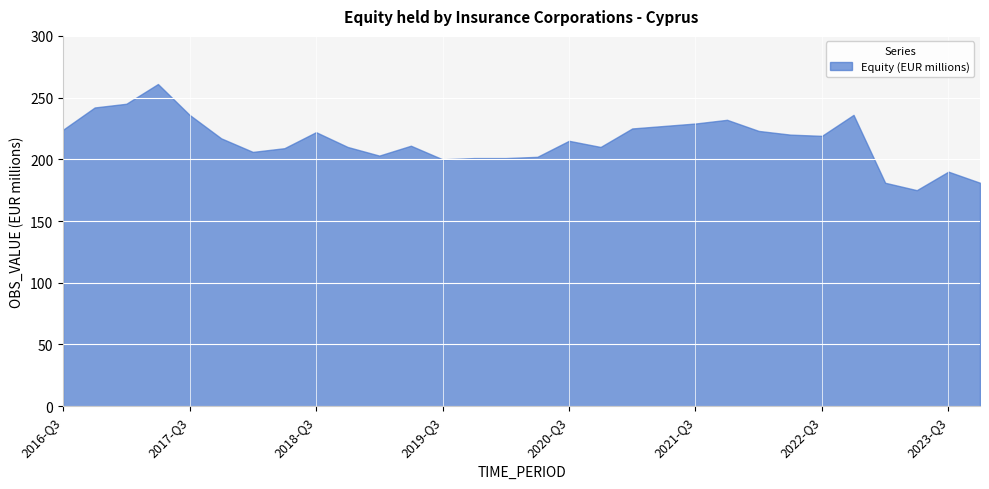

How many interior local valleys (lower than both neighbors) does the data have?

6